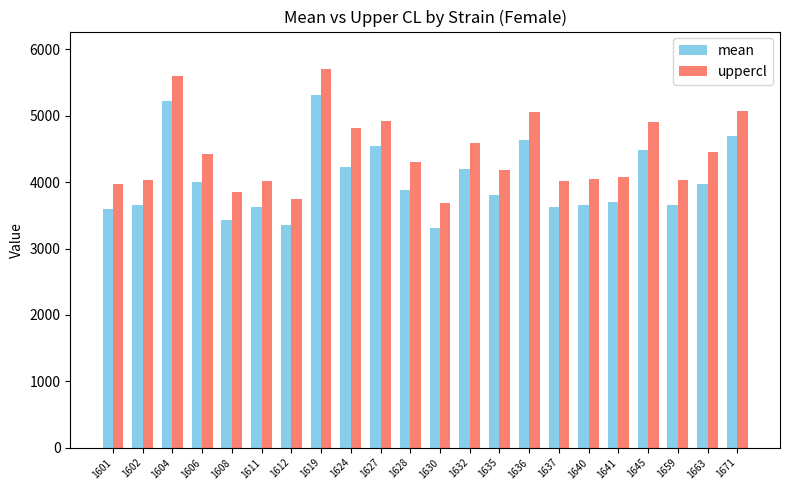

The value of uppercl at 1641 is 2838.3. True or false?

False